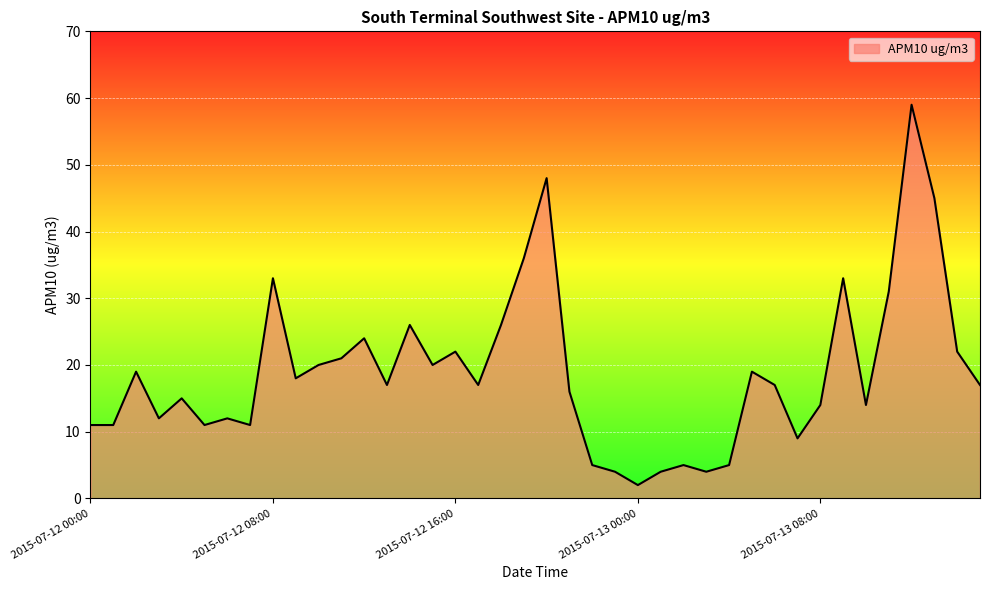

What is the difference between the maximum and minimum values?

57